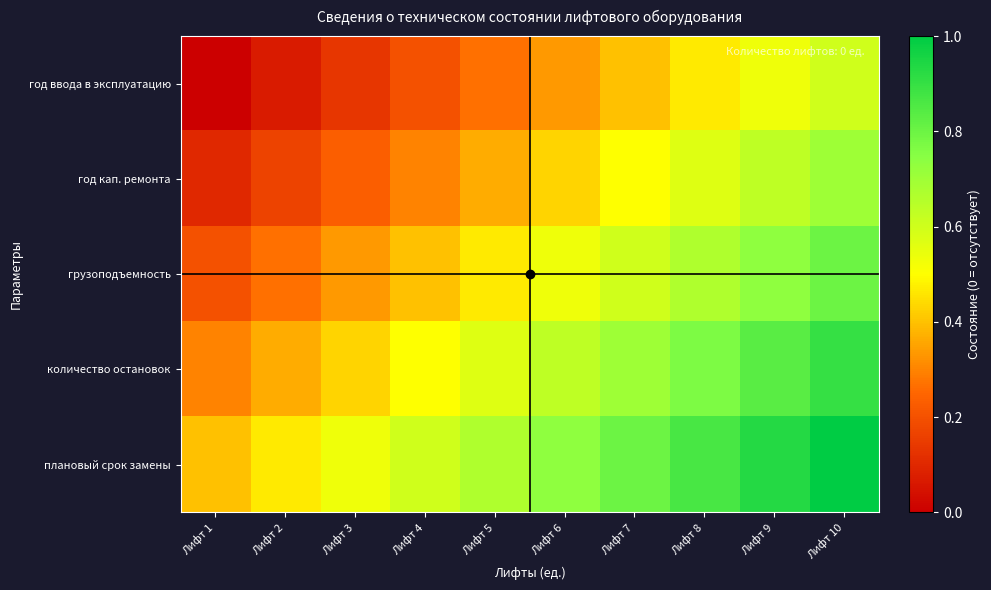

At how many categories does at least one series exceed 0?

10